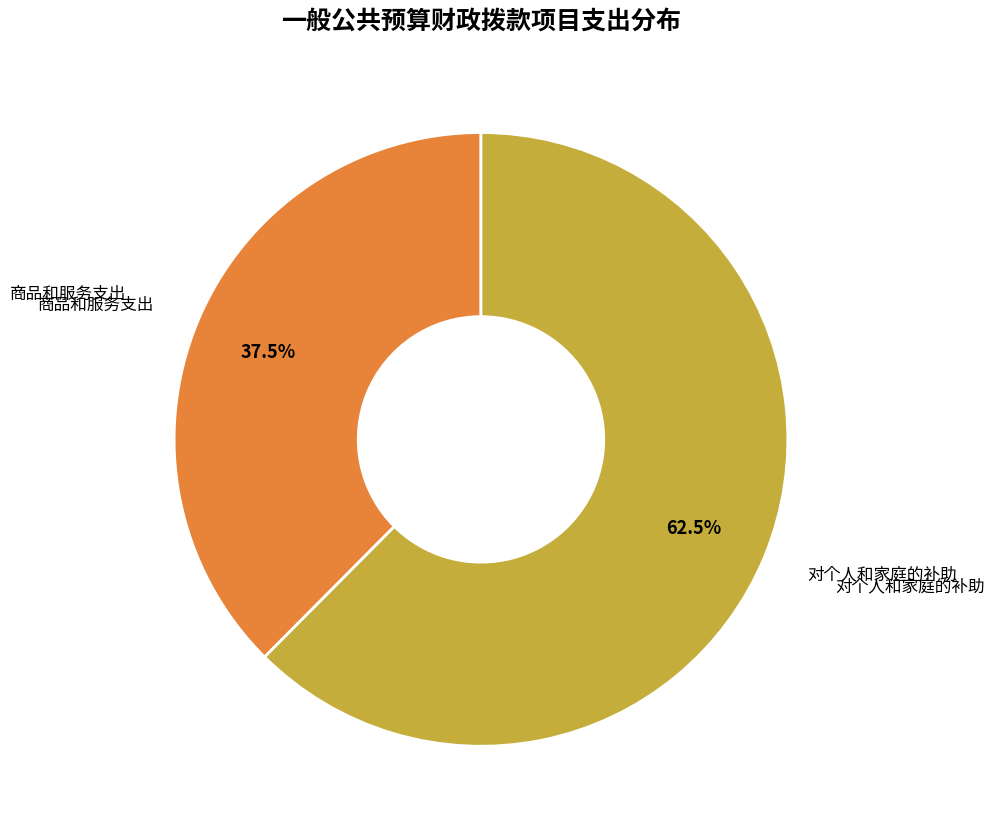

Does any single category account for the majority?

Yes